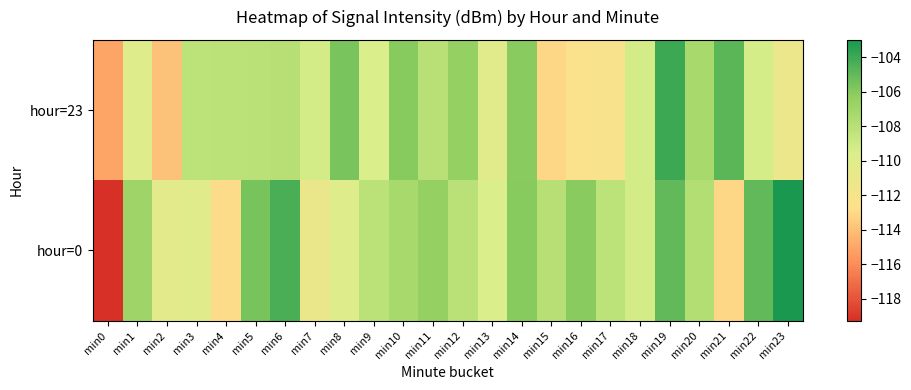

Which series has the largest range (max minus min)?

hour=0